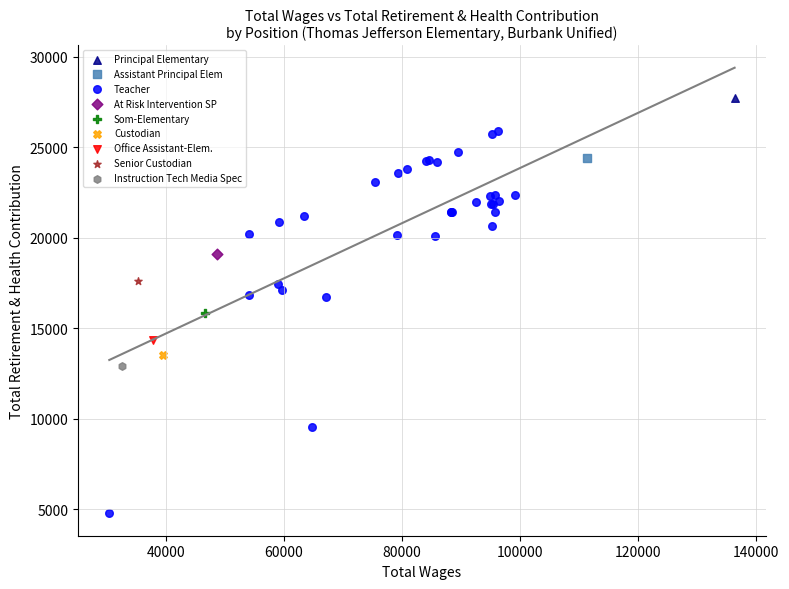

What are all the series names shown in the legend?

Principal Elementary, Assistant Principal Elem, Teacher, At Risk Intervention SP, Som-Elementary, Custodian, Office Assistant-Elem., Senior Custodian, Instruction Tech Media Spec